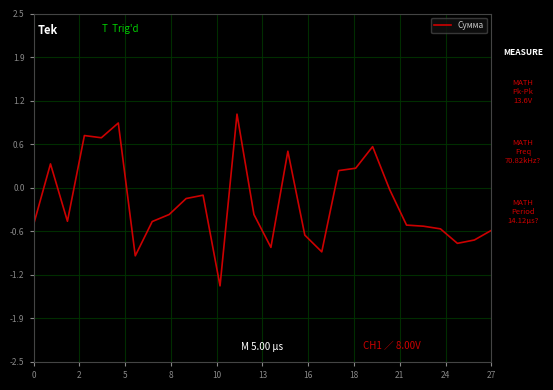

What is the smallest value displayed?

-1.4